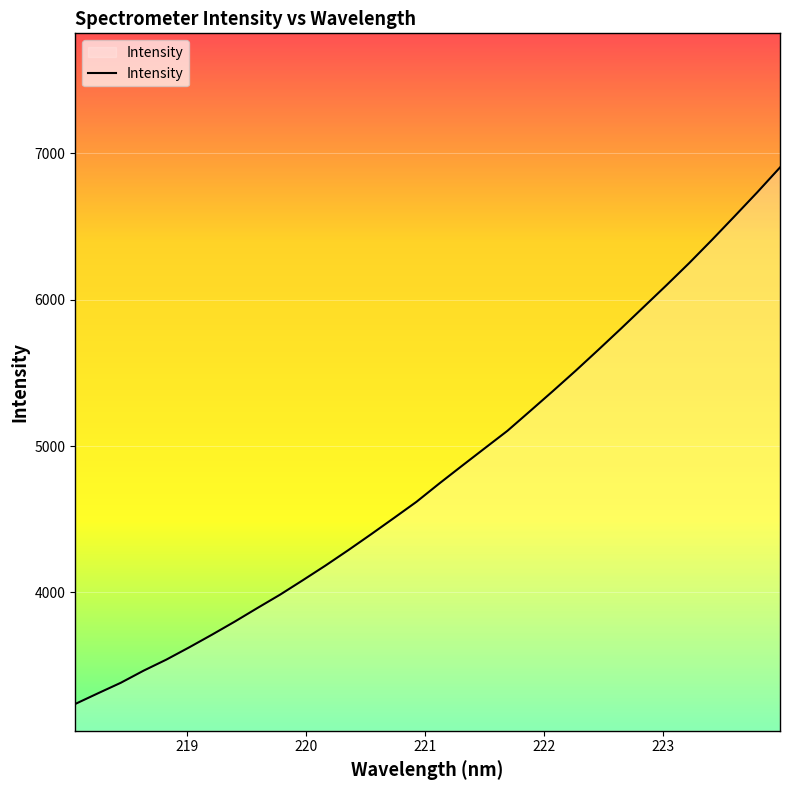

What is the maximum value shown in the chart?

6903.9